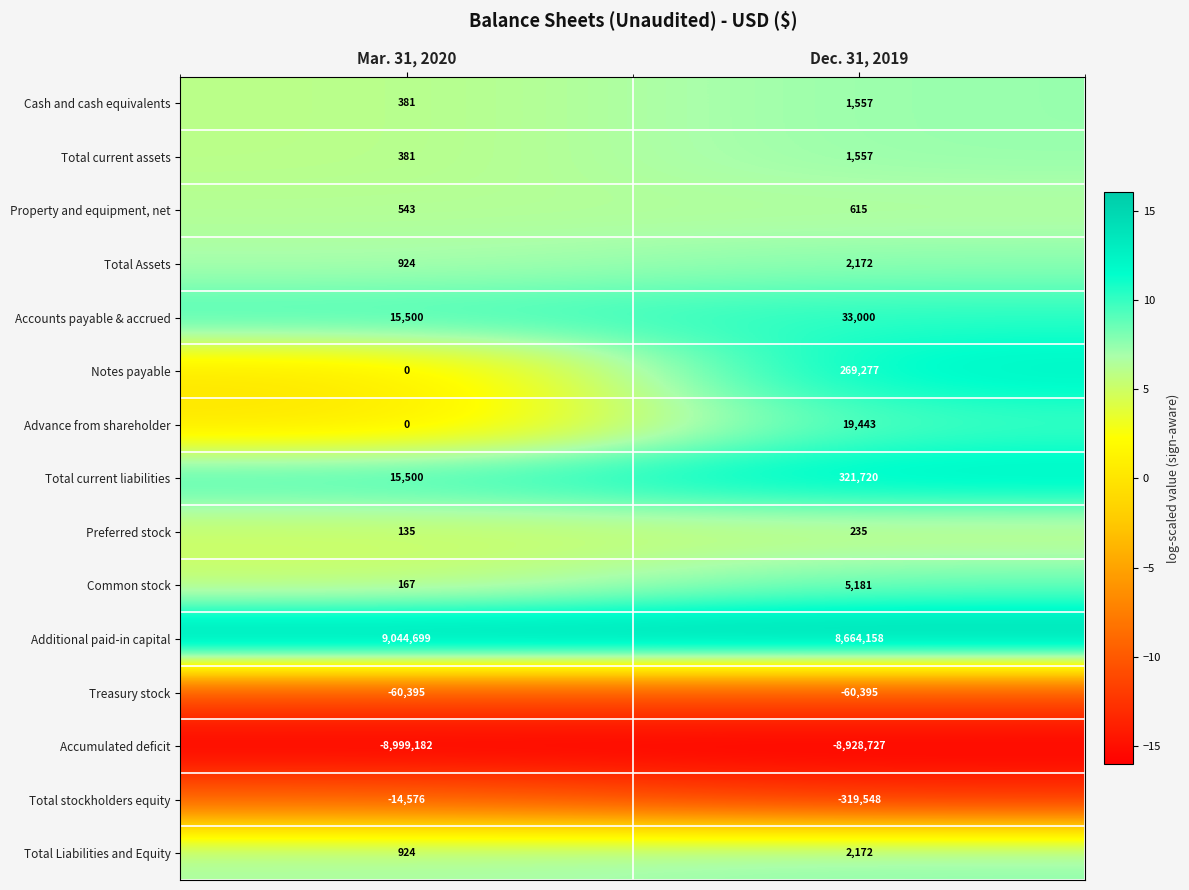

Is the value of Accounts payable & accrued at Dec. 31, 2019 greater than the value of Total current assets at Dec. 31, 2019?

Yes